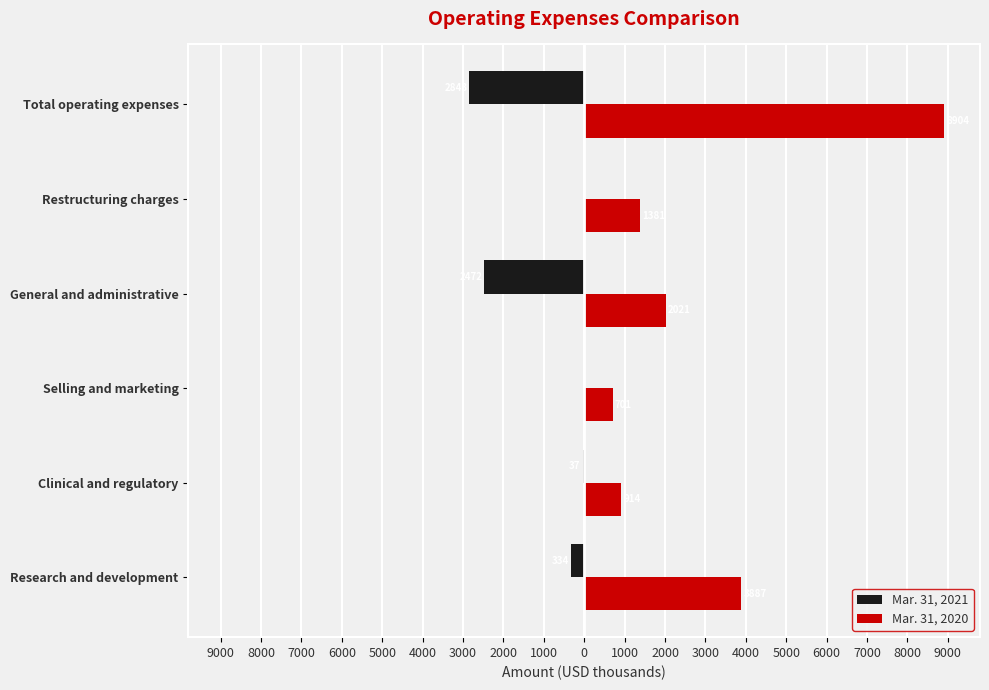

What are all the series names shown in the legend?

Mar. 31, 2021, Mar. 31, 2020